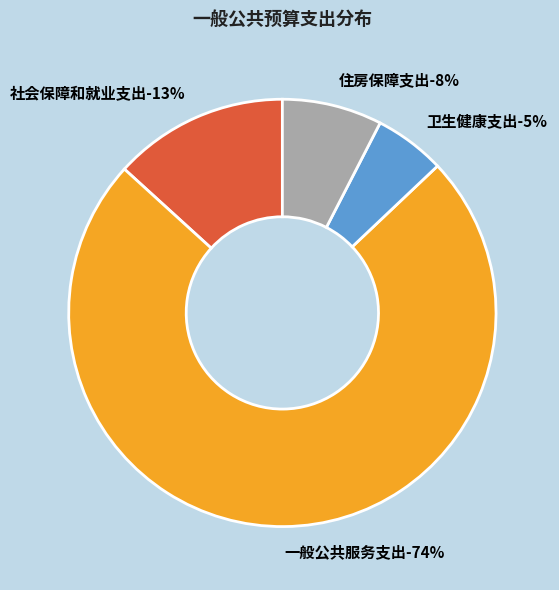

How many segments does this pie chart have?

4